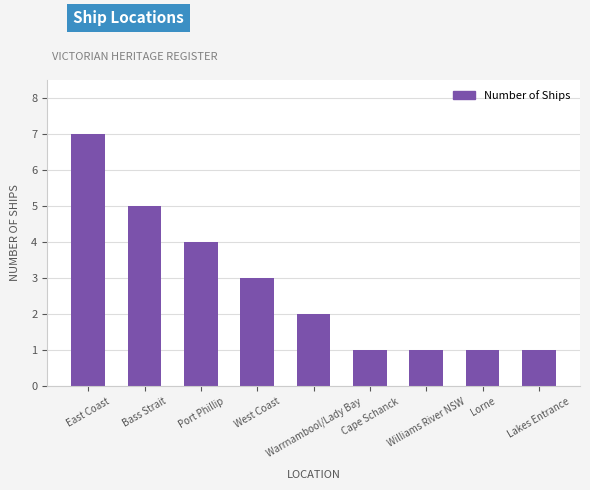

What is the difference between the maximum and minimum values?

6